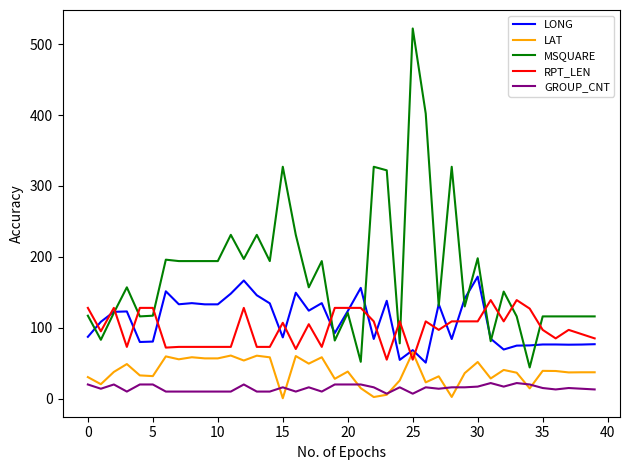

Rank the series by their maximum value, from lowest to highest.

GROUP_CNT, LAT, RPT_LEN, LONG, MSQUARE